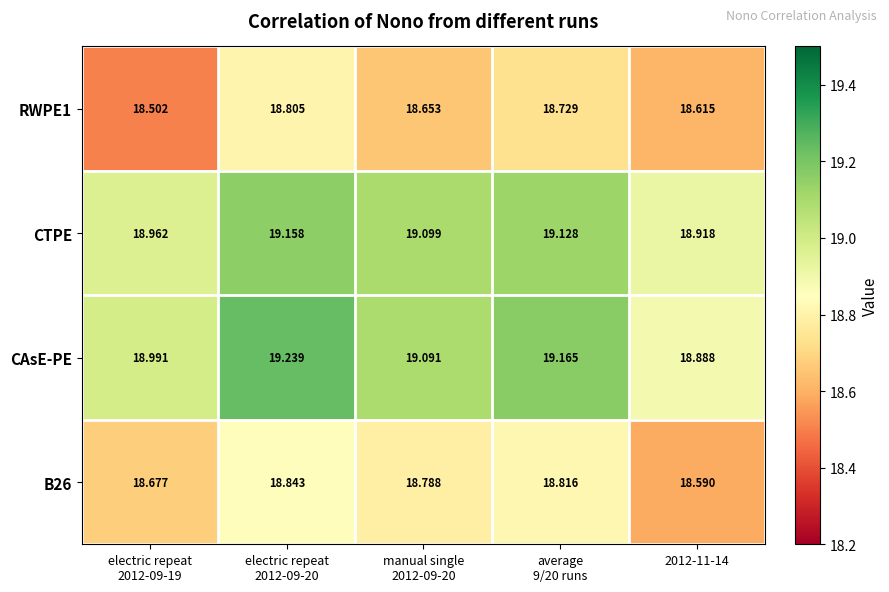

Which series has the largest total across all categories?

CAsE-PE